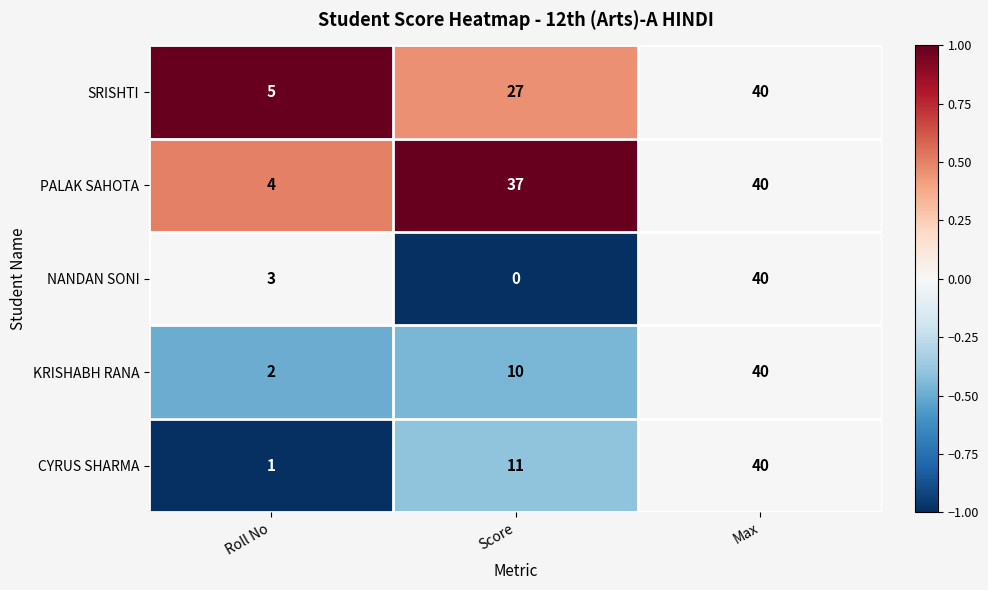

At how many categories does at least one series exceed 0?

3